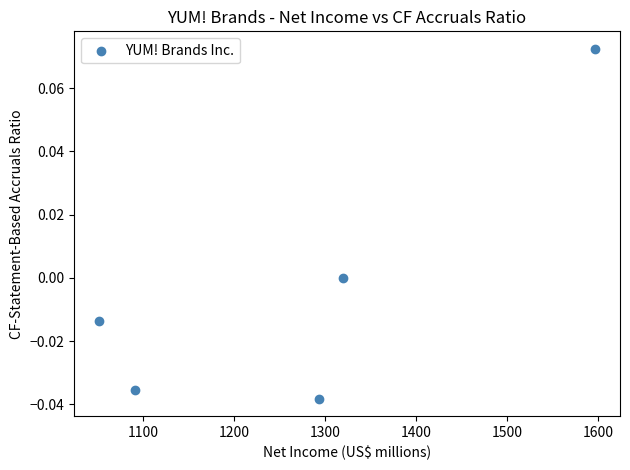

What is the range of X values (max minus min)?

546.0